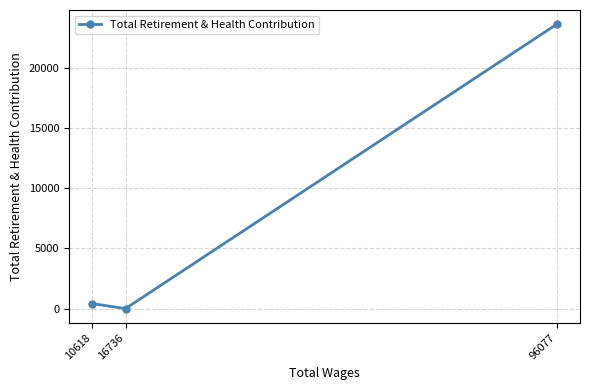

Reading right to left, list all the values displayed in this chart.

23620	0	414